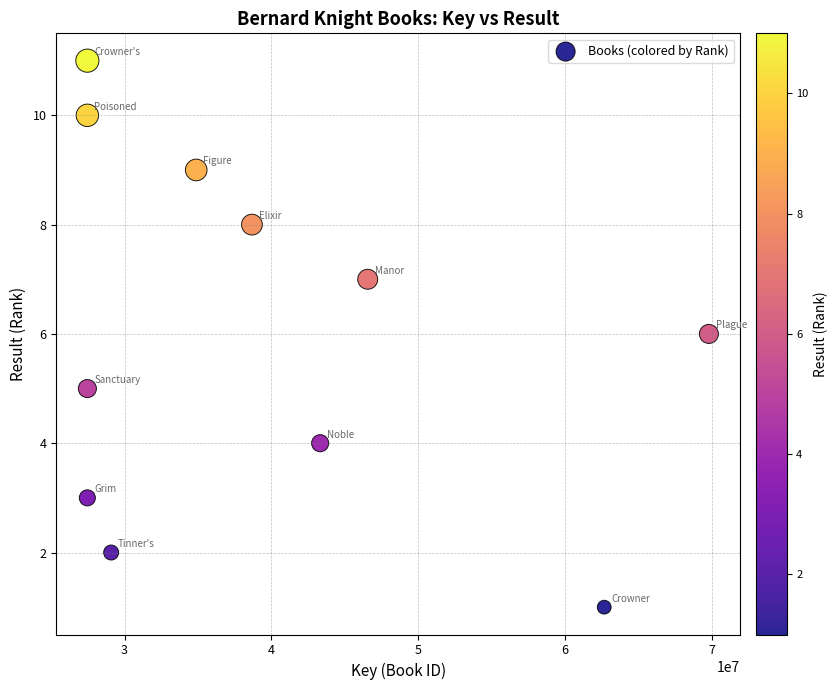

What is the range of Y values (max minus min)?

10